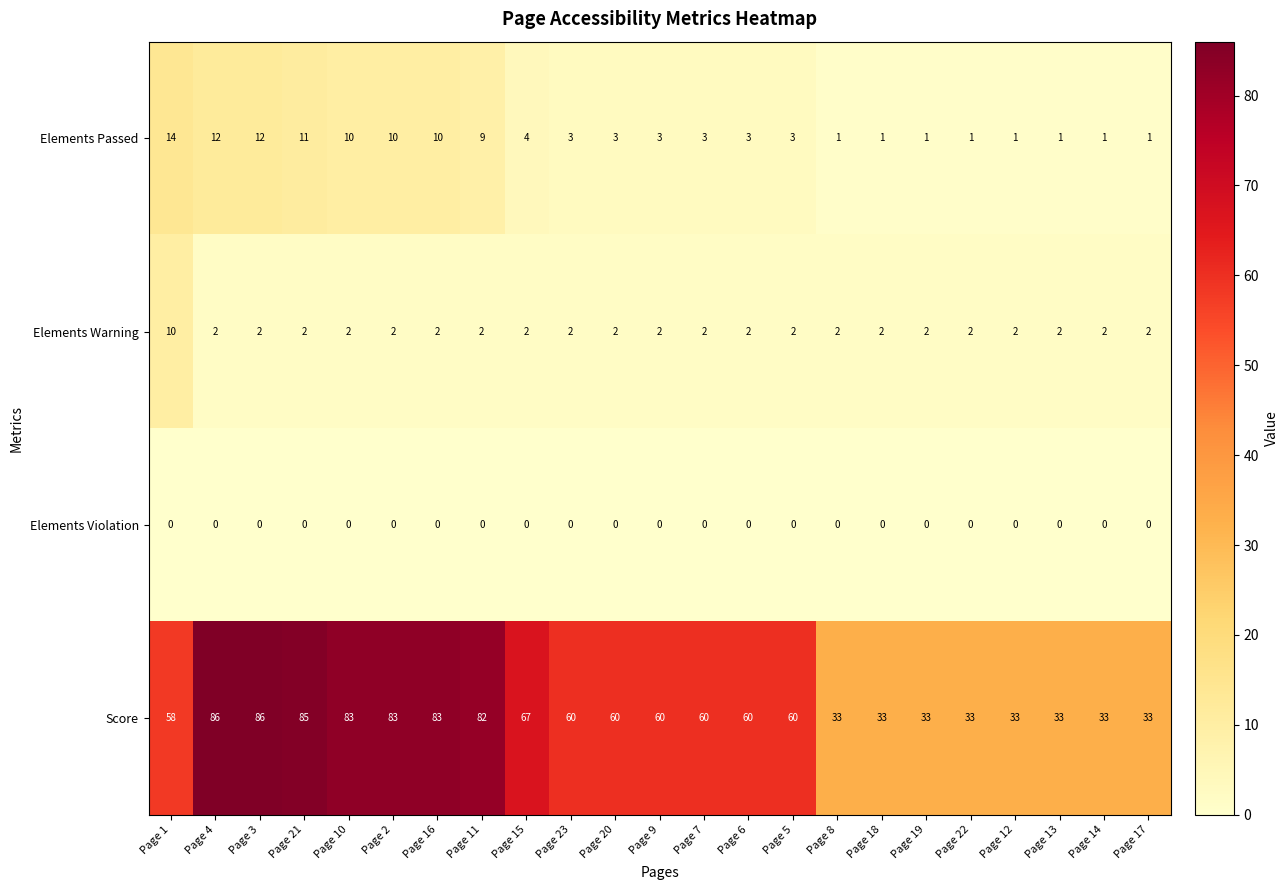

List the series in order of their peak value, lowest first.

Elements Violation, Elements Warning, Elements Passed, Score